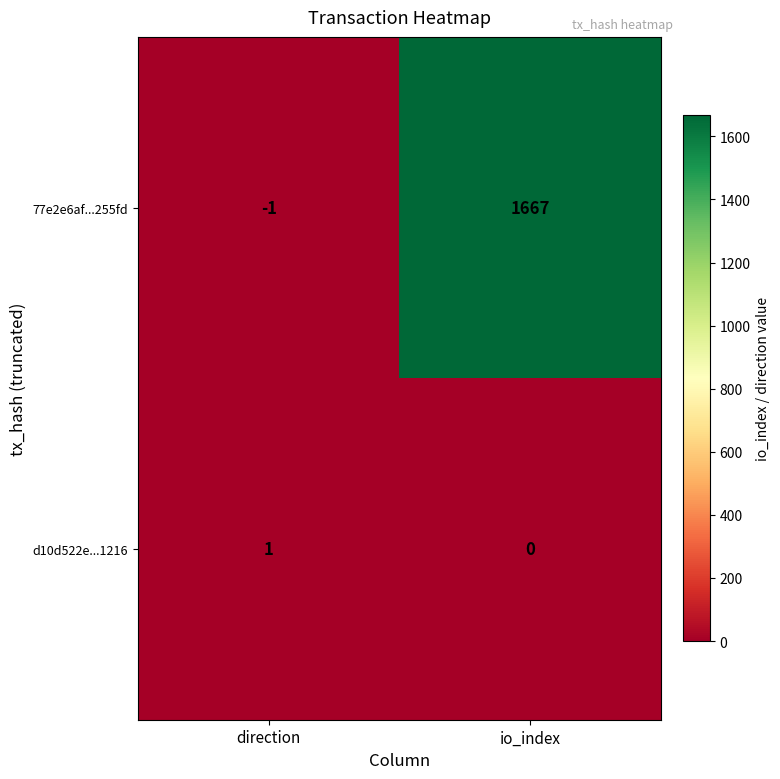

What is the total value across all series at io_index?

1667